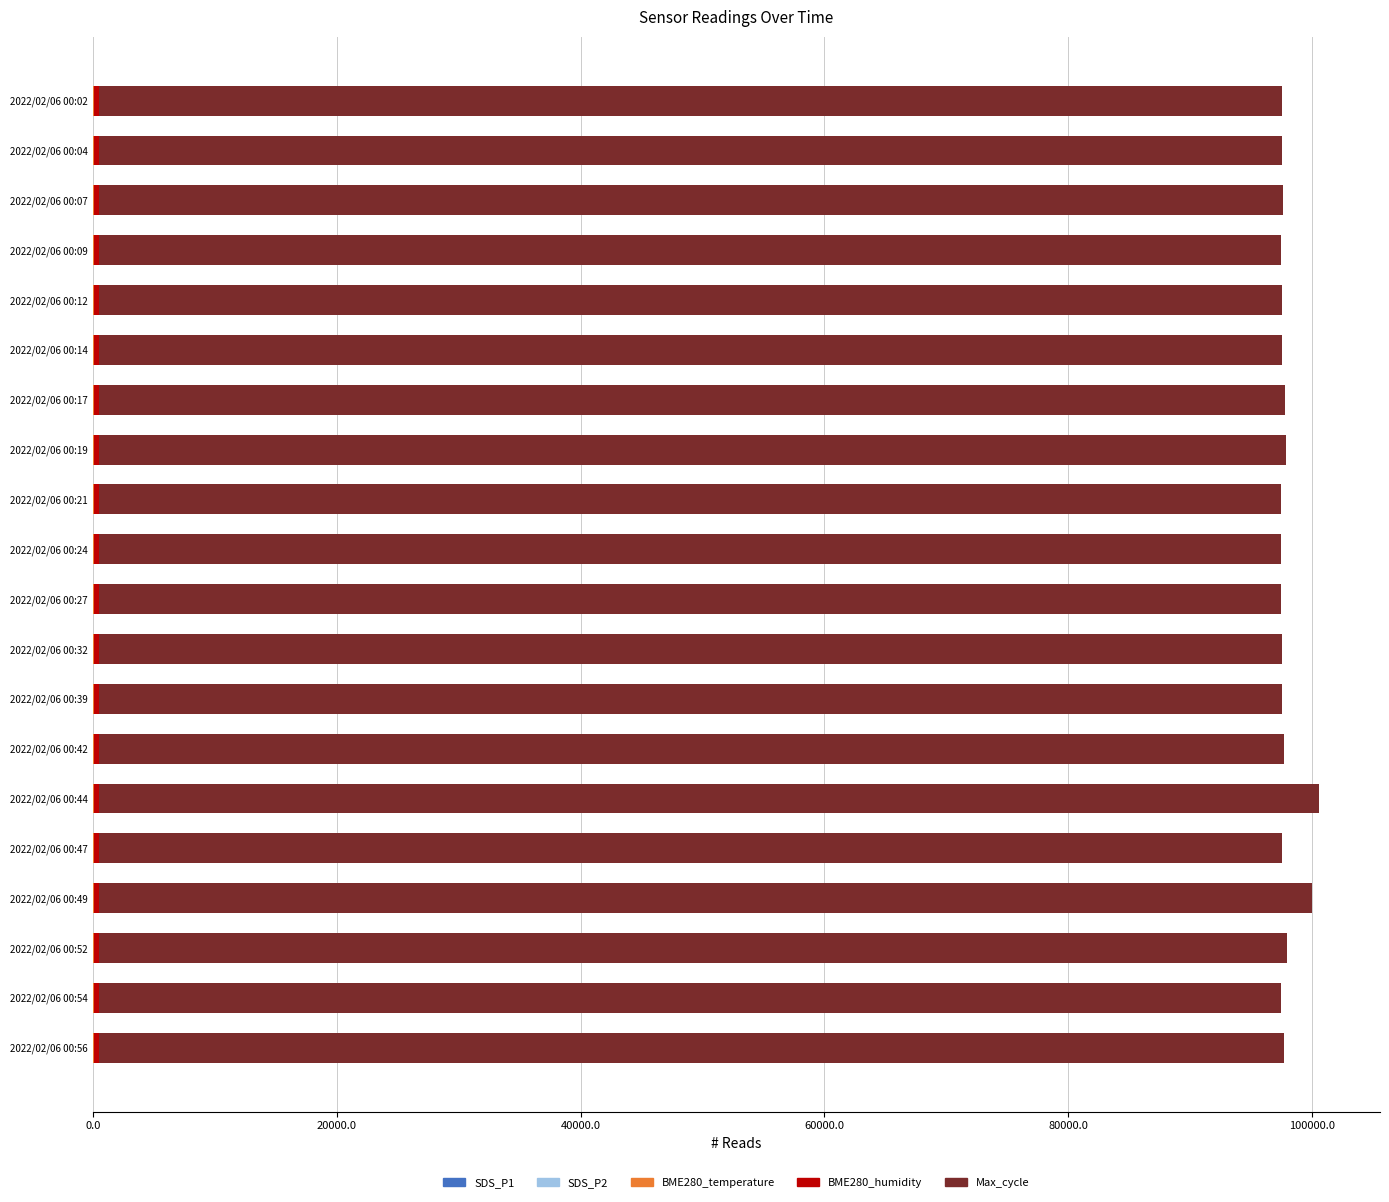

What is the value of the Max_cycle bar at the 18th from the left?

97384.7